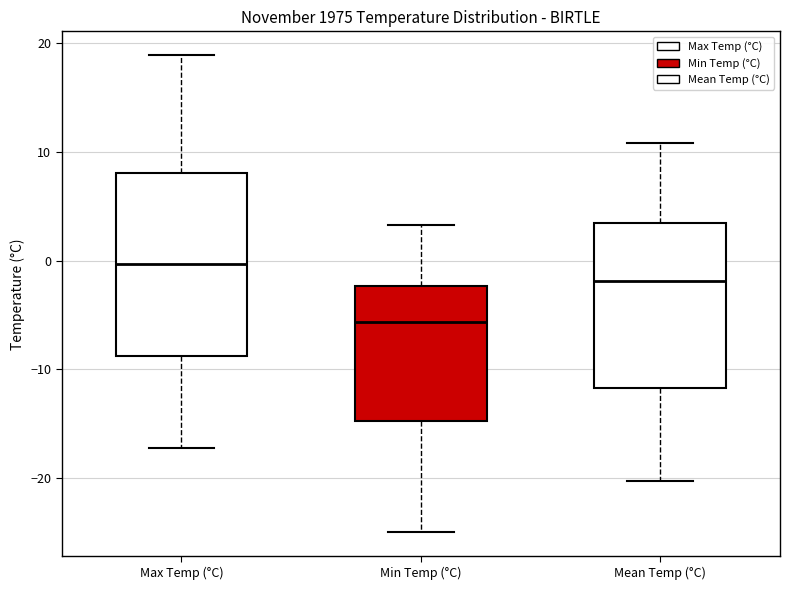

Which box is the tallest, from its lower edge to its upper edge?

Max Temp (°C)